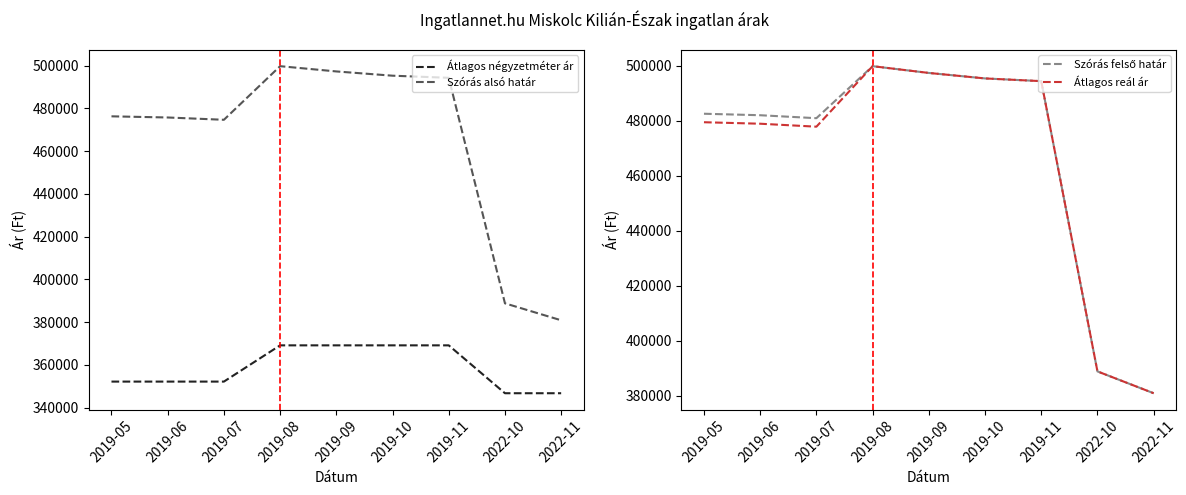

True or false: Átlagos reál ár and Szórás alsó határ cross at least once.

False